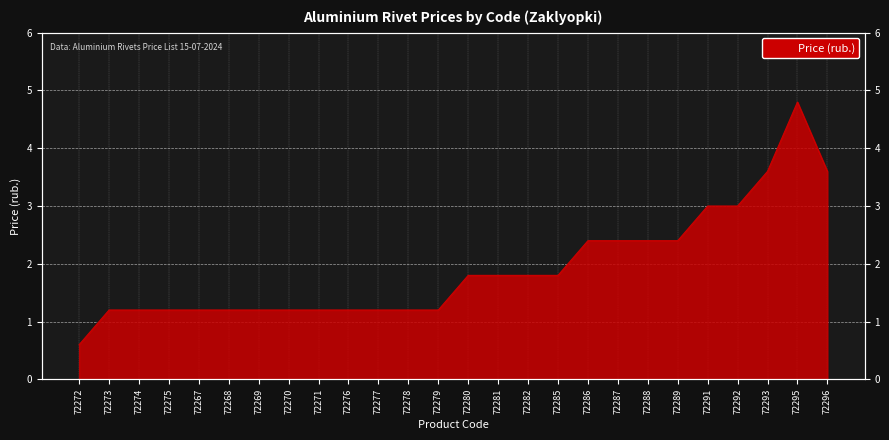

What is the greatest value displayed?

4.8